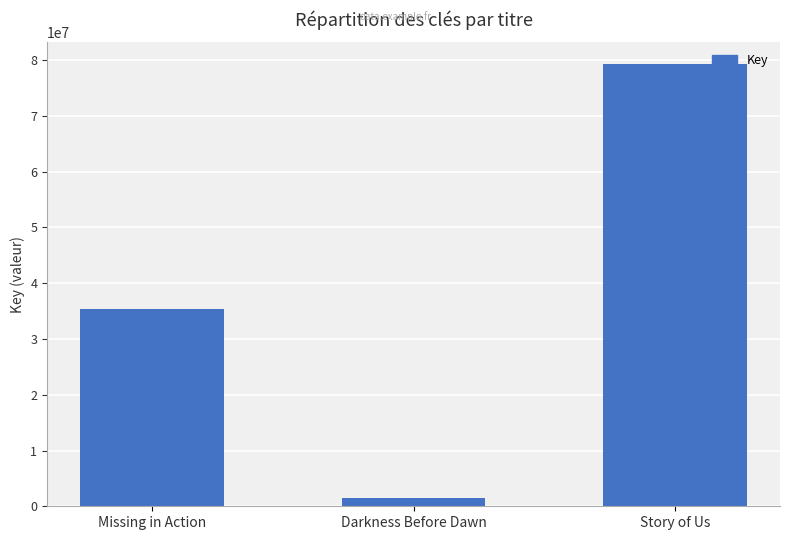

How many data points are less than 35437396?

1